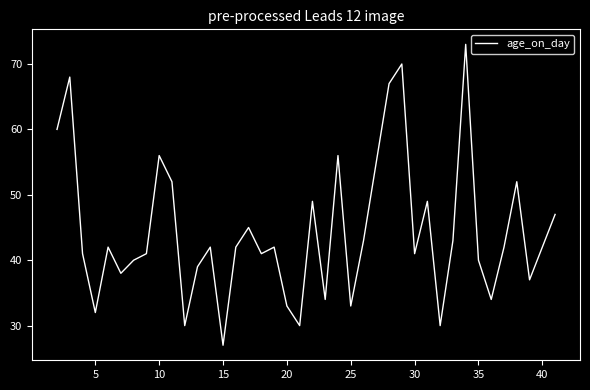

What is the greatest value displayed?

73